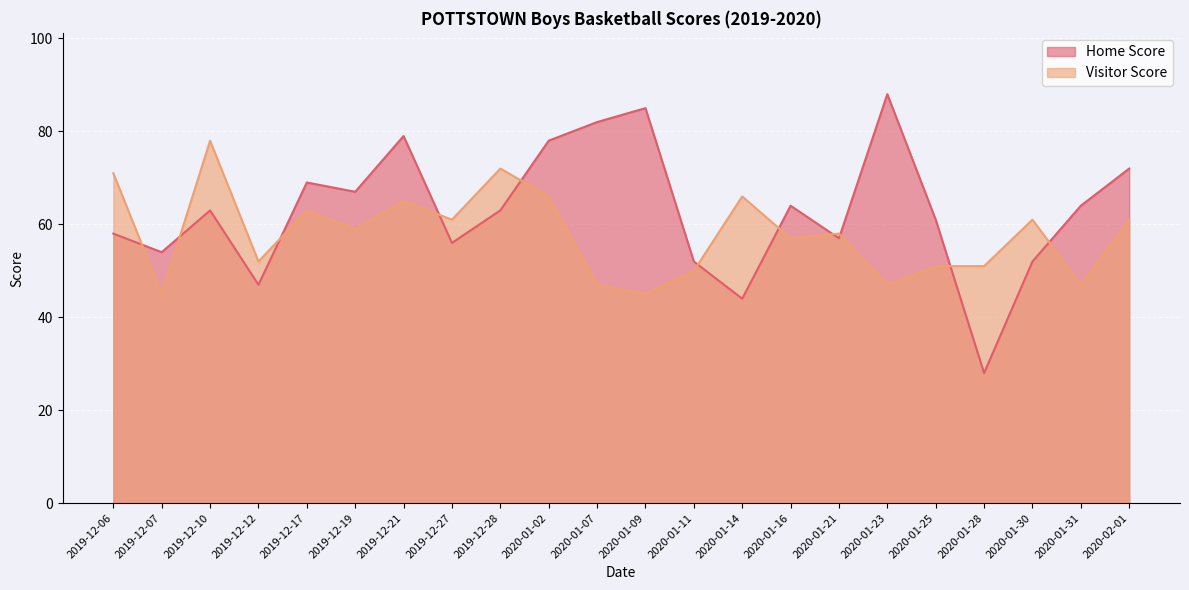

The value of Home Score at 2019-12-28 is 63. True or false?

True